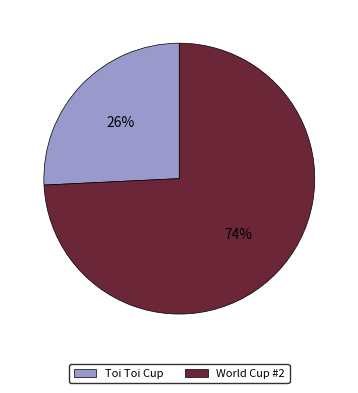

What is the smallest slice in the pie chart?

Toi Toi Cup